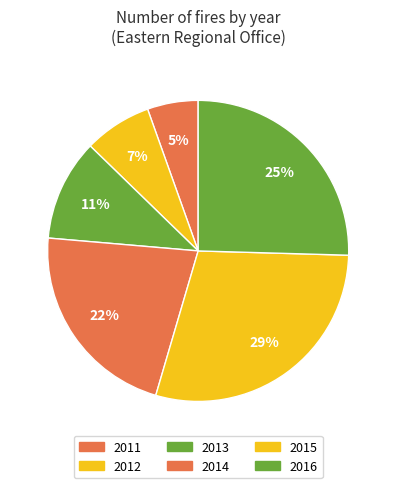

Rank the categories by value from highest to lowest.

2015, 2016, 2014, 2013, 2012, 2011